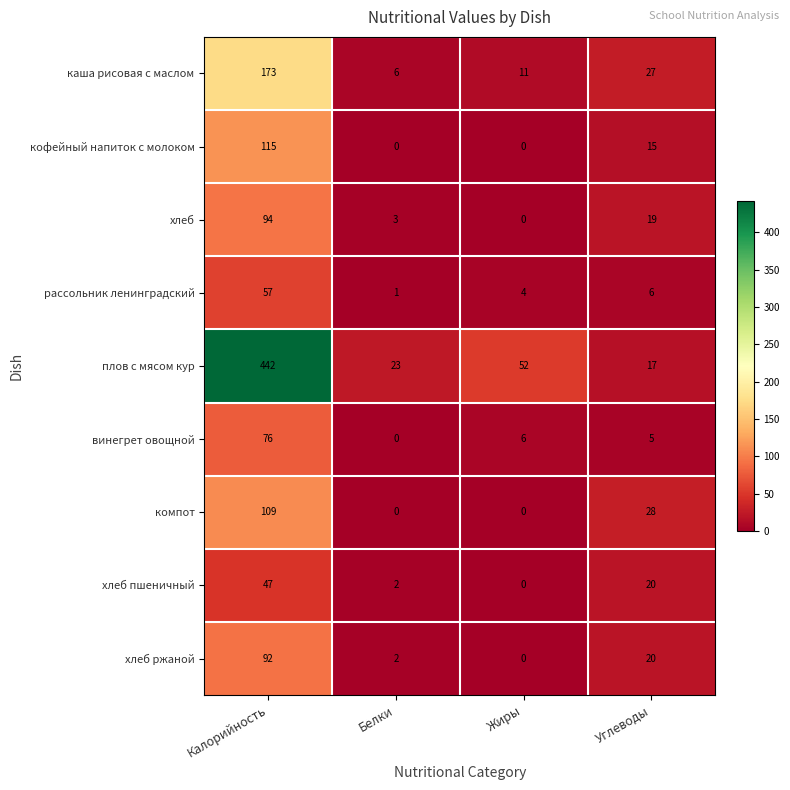

List the labels in order of хлеб value, largest first.

Калорийность, Углеводы, Белки, Жиры